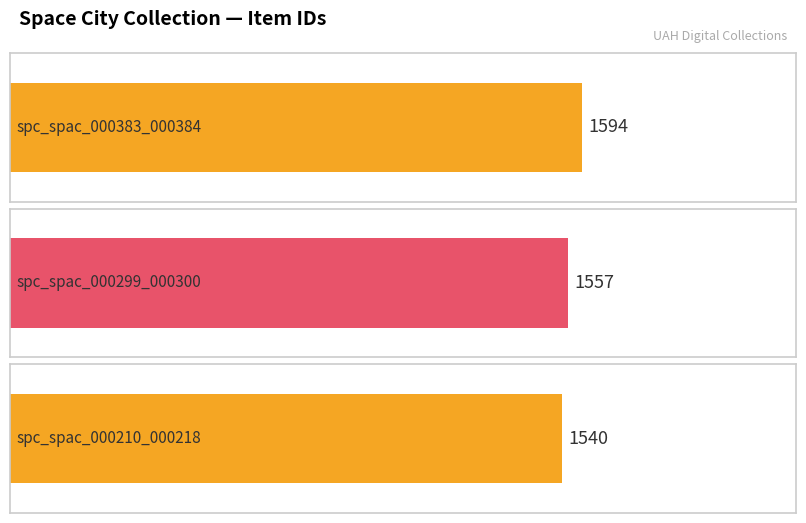

At which label is the value closest to 1567?

spc_spac_000299_000300